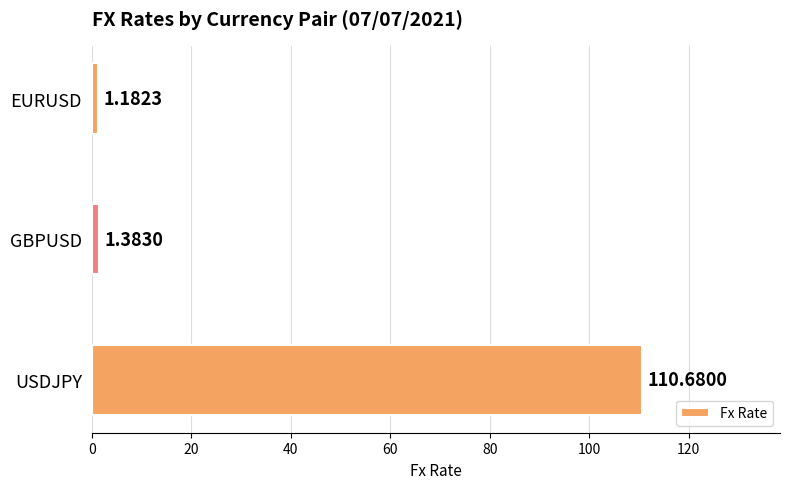

Which category has the highest value across all series?

USDJPY